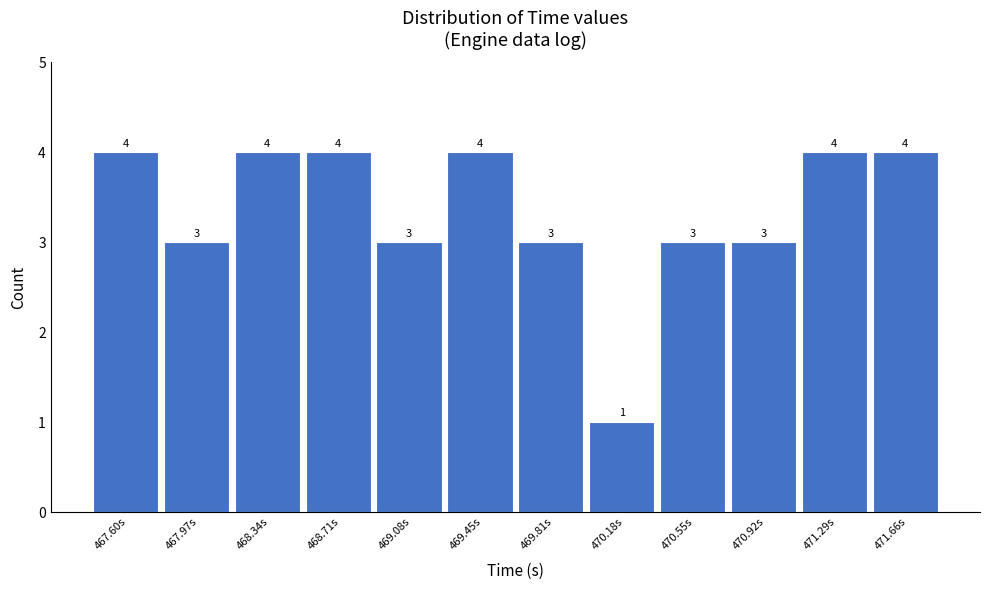

Reading right to left, what are all the values shown in this chart?

4	4	3	3	1	3	4	3	4	4	3	4